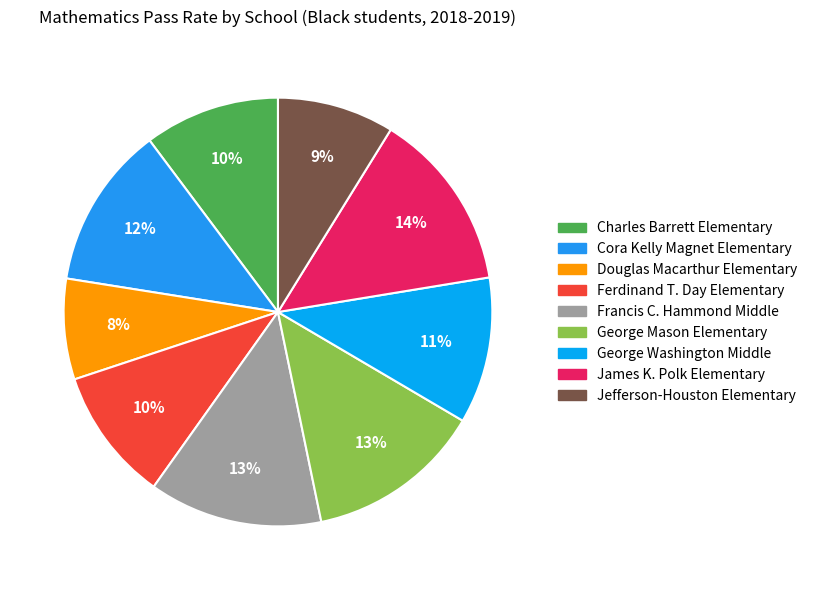

Is it true that James K. Polk Elementary is 14% of the pie?

True